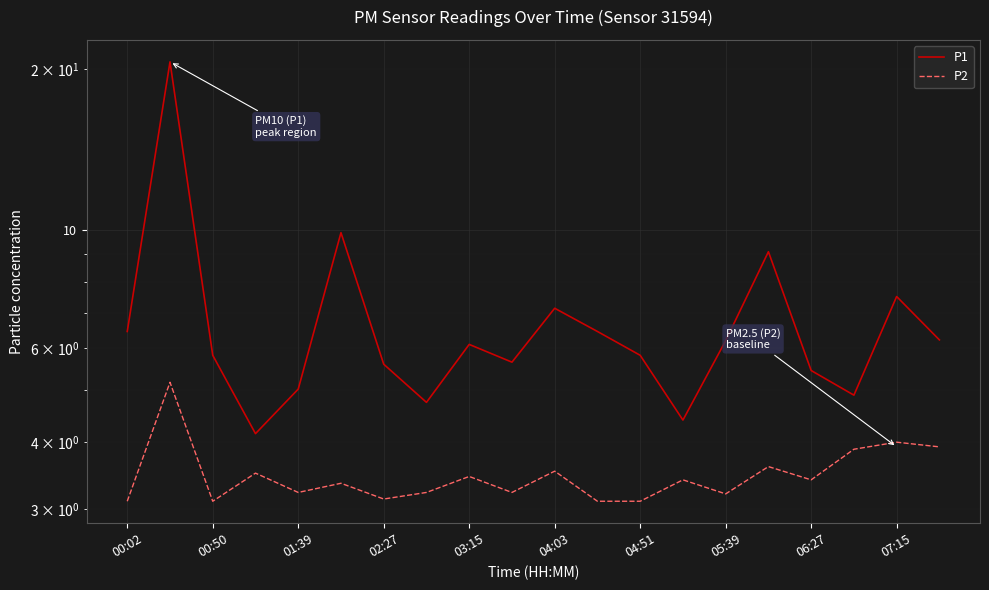

Rank the series by their average value, from highest to lowest.

P1, P2